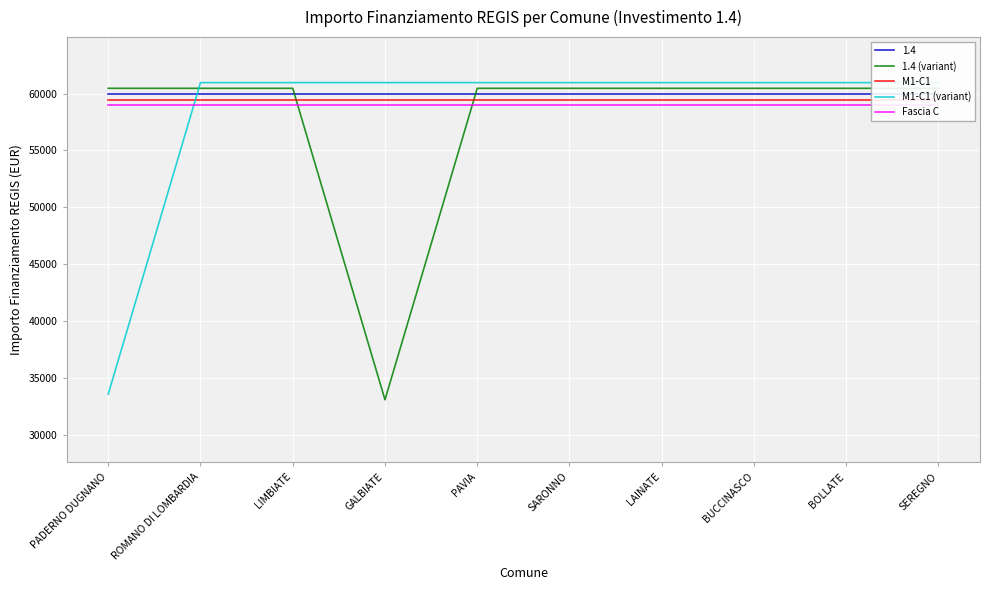

What are all the series names shown in the legend?

1.4 (variant), M1-C1, M1-C1 (variant), Fascia C